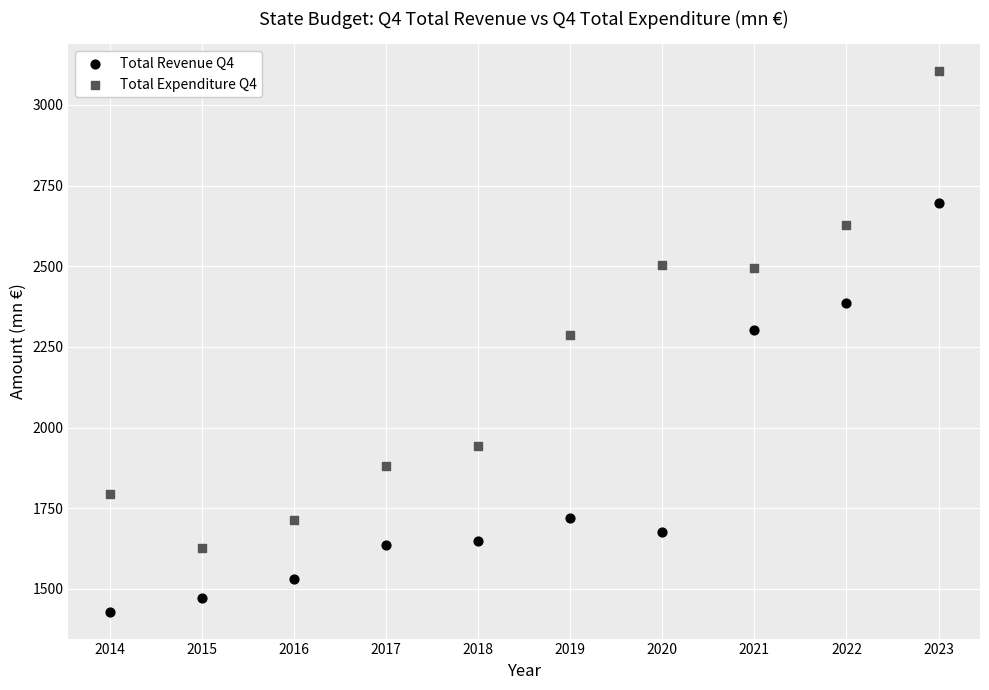

Across all data points, what is the range of Y values (max minus min)?

1675.1